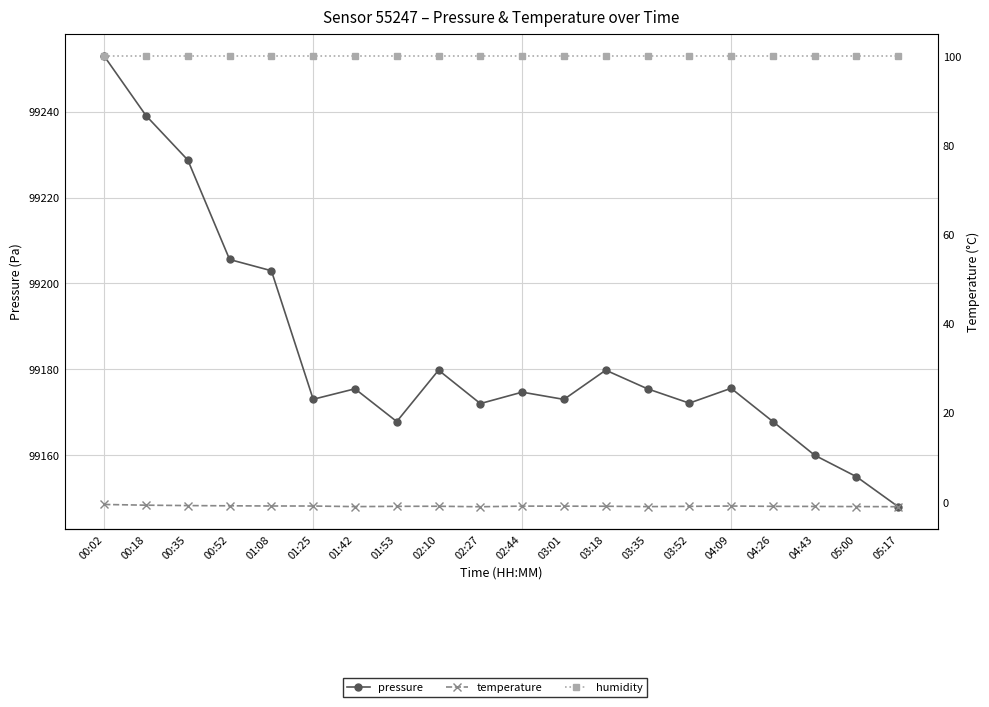

What is the sum of the temperature values at 00:35 and 02:10?

-1.7